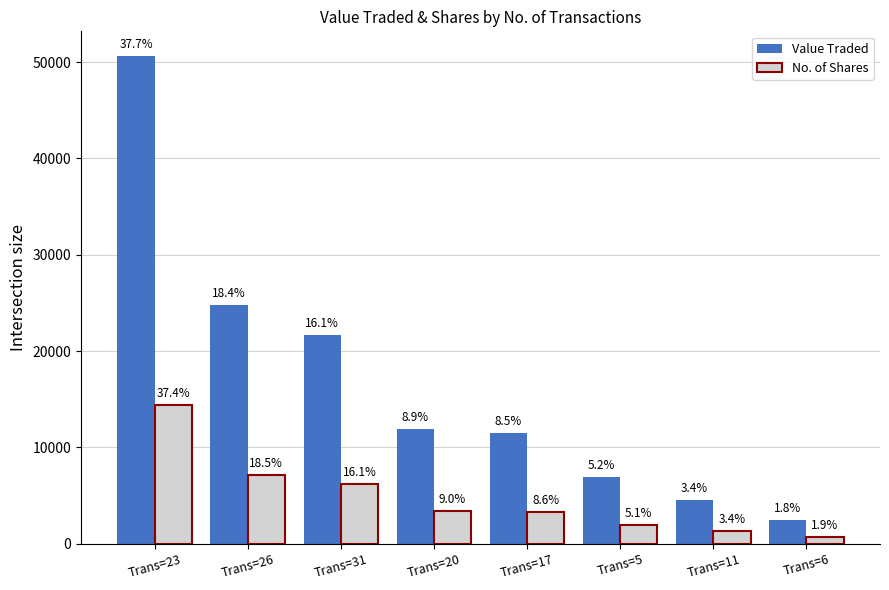

What is the value of the No. of Shares bar at the 6th from the left?

1974